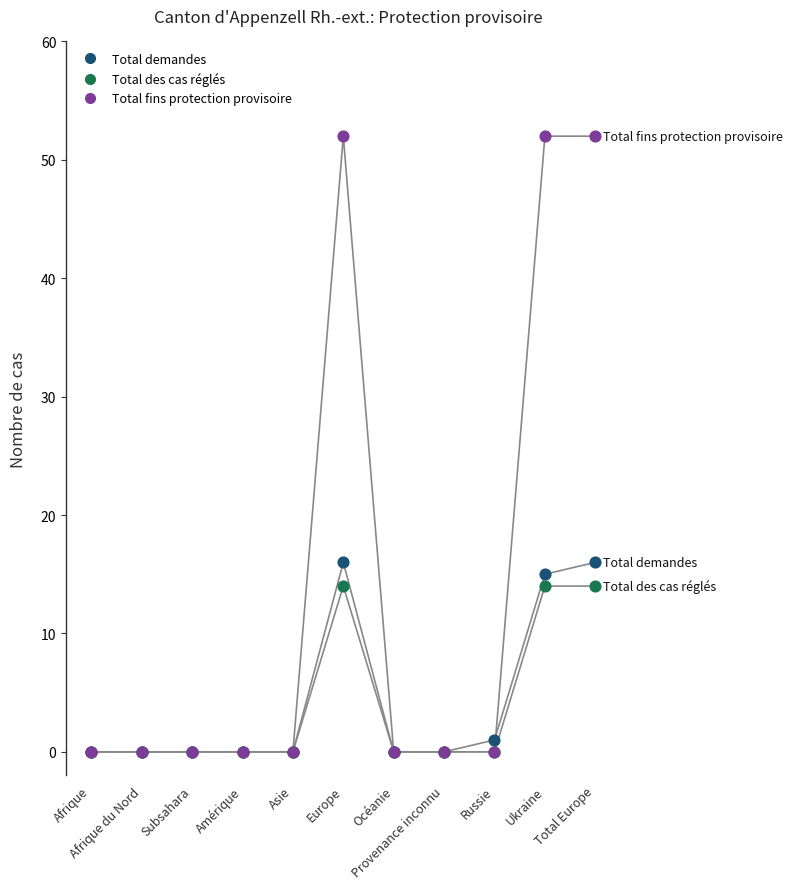

Which series has the largest Y range (max minus min)?

Total fins protection provisoire